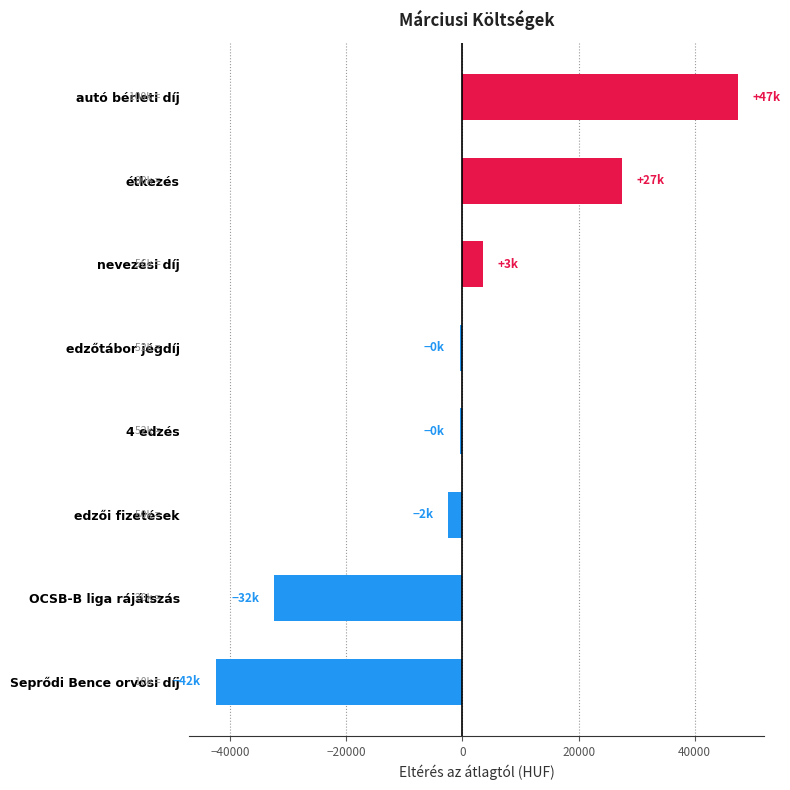

Reading top to bottom, extract all data points from this chart.

47500	27500	3500	-500	-500	-2500	-32500	-42500